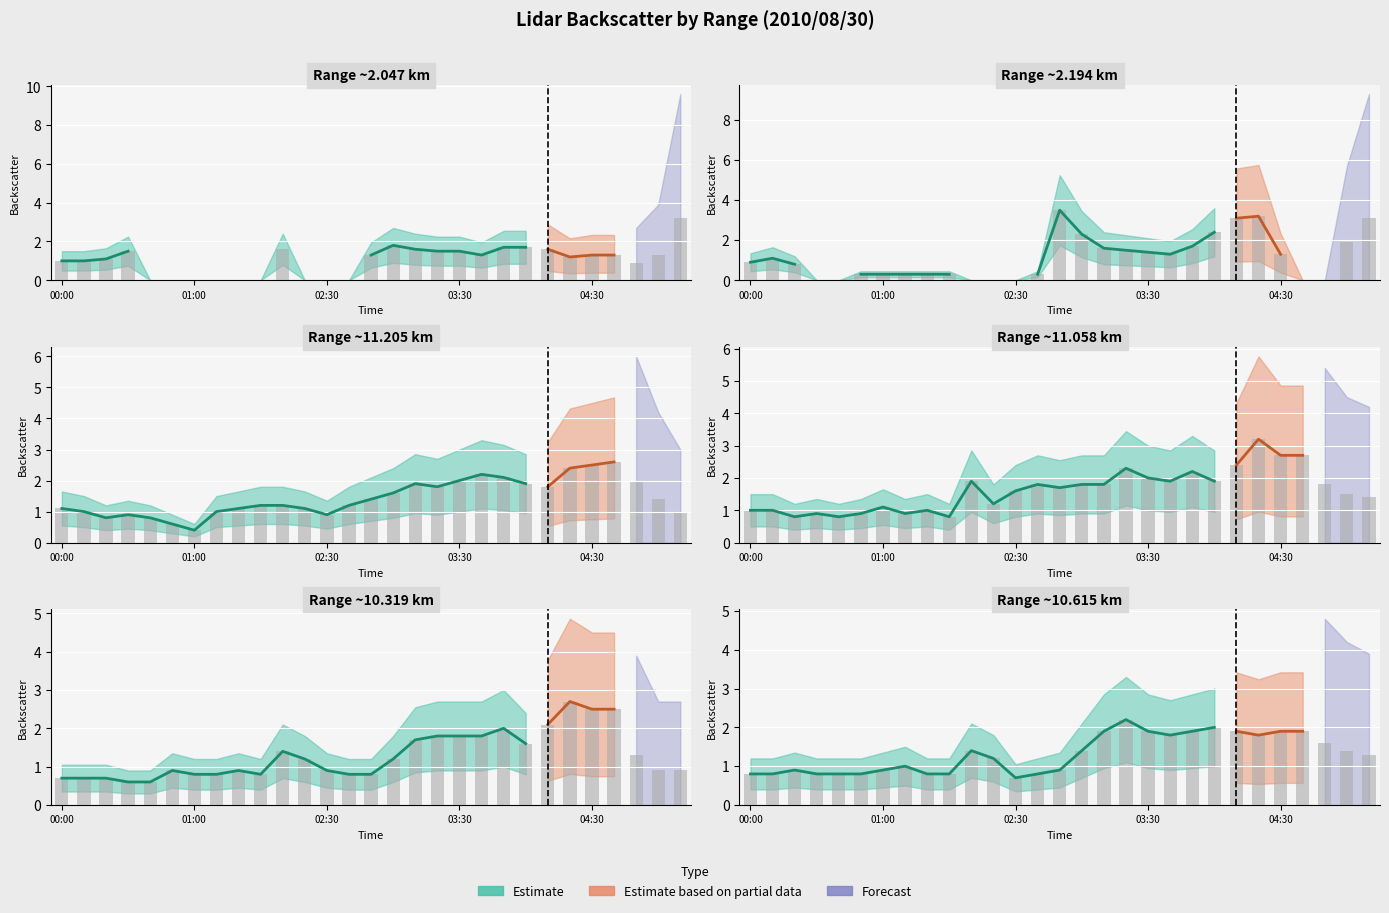

What is the sum of the 11.205 values at 2010/08/30 02:10 and 2010/08/30 00:50?

1.8